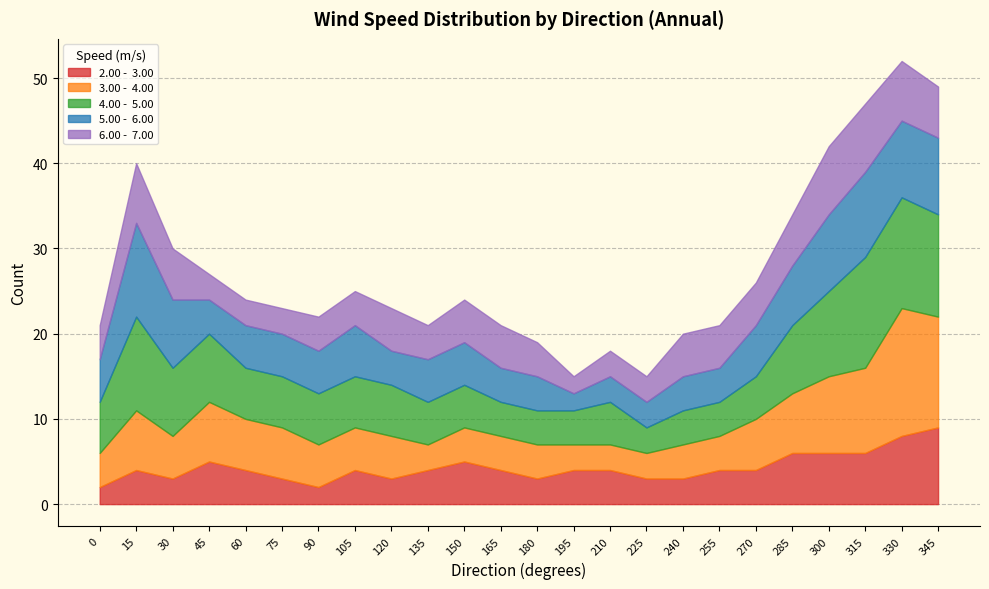

Reading right to left, list all the values displayed in this chart.

2.00 -  3.00: 9	8	6	6	6	4	4	3	3	4	4	3	4	5	4	3	4	2	3	4	5	3	4	2
3.00 -  4.00: 13	15	10	9	7	6	4	4	3	3	3	4	4	4	3	5	5	5	6	6	7	5	7	4
4.00 -  5.00: 12	13	13	10	8	5	4	4	3	5	4	4	4	5	5	6	6	6	6	6	8	8	11	6
5.00 -  6.00: 9	9	10	9	7	6	4	4	3	3	2	4	4	5	5	4	6	5	5	5	4	8	11	5
6.00 -  7.00: 6	7	8	8	6	5	5	5	3	3	2	4	5	5	4	5	4	4	3	3	3	6	7	4